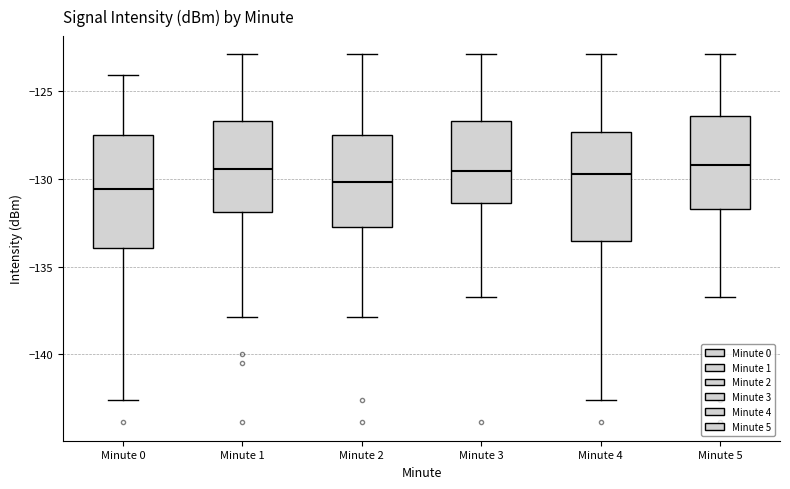

Reading left to right, transcribe this box plot: for each box, give where its median line is, the range the box spans, and where its two whiskers end, as read against the y-axis. The values are not printed on the chart, so give them approximately, as read against the axis.

Minute 0: median -130.5, box -134.0 to -127.5, whiskers -142.5 to -124.0
Minute 1: median -129.5, box -132.0 to -126.5, whiskers -138.0 to -123.0
Minute 2: median -130.0, box -132.5 to -127.5, whiskers -138.0 to -123.0
Minute 3: median -129.5, box -131.5 to -126.5, whiskers -137.0 to -123.0
Minute 4: median -129.5, box -133.5 to -127.5, whiskers -142.5 to -123.0
Minute 5: median -129.0, box -131.5 to -126.5, whiskers -137.0 to -123.0